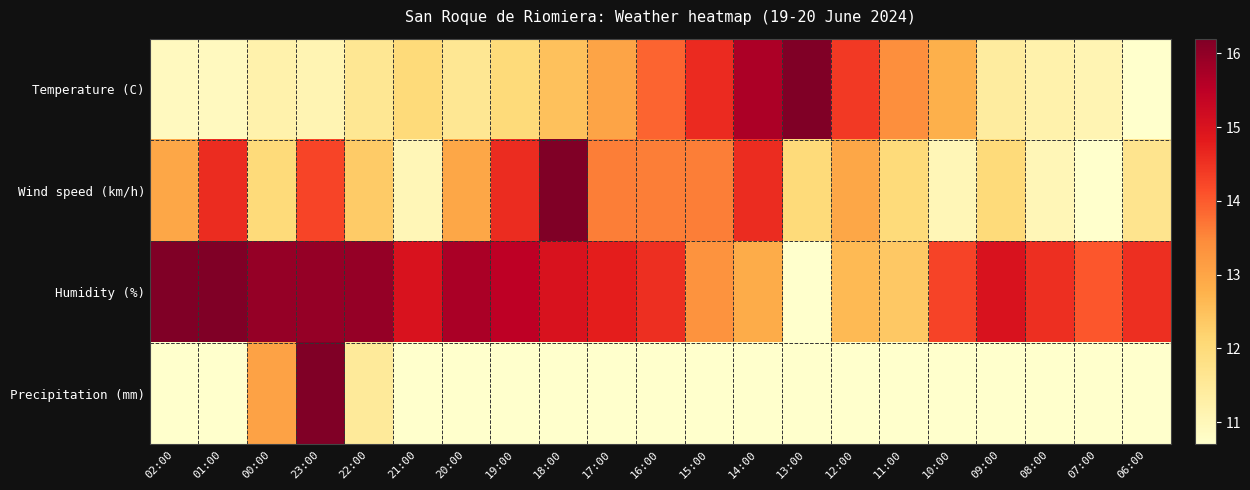

What is the maximum value shown in the chart?

1.0